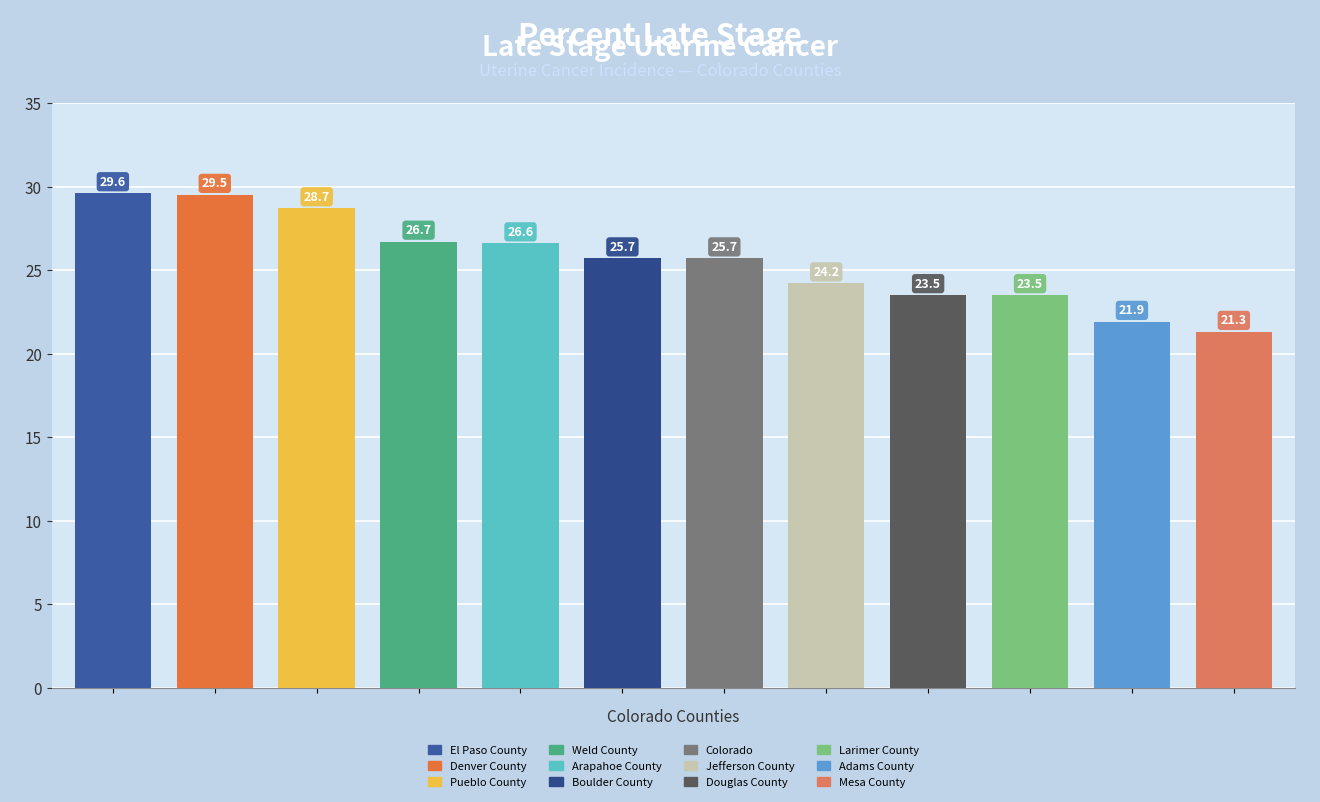

What is the label of the 3rd bar from the left?

Pueblo County